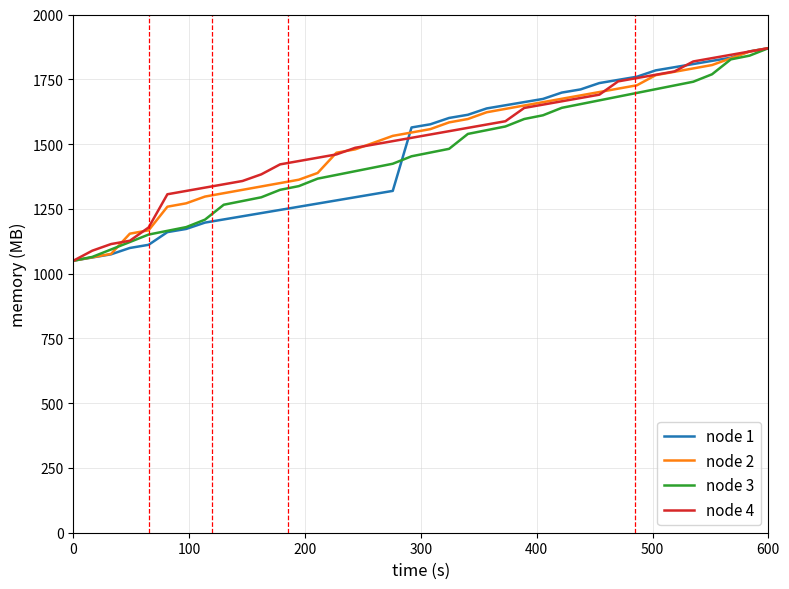

What is the lowest value of the node 4 series?

1050.0